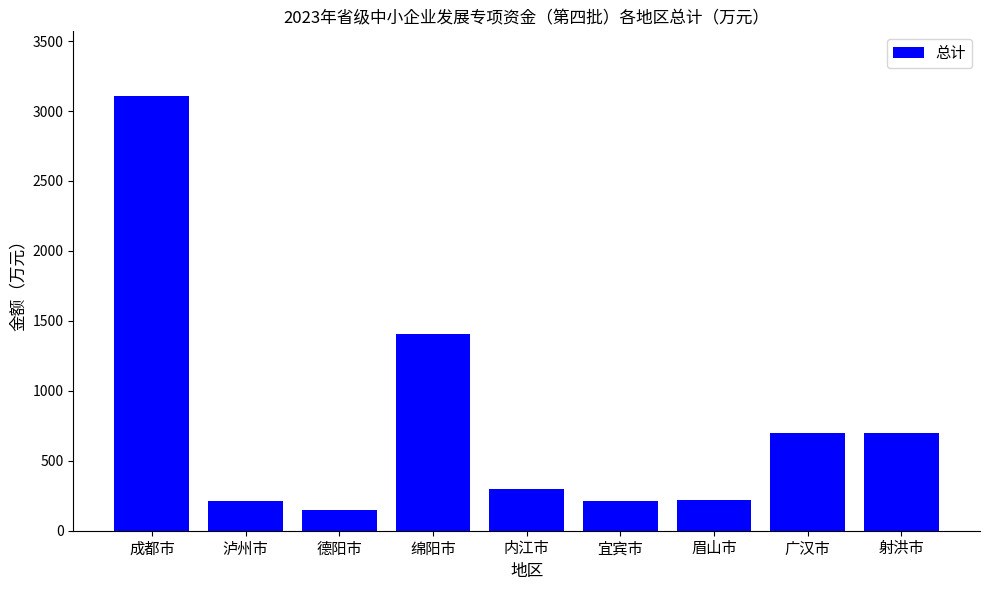

True or false: the data shows 219 at 眉山市.

True